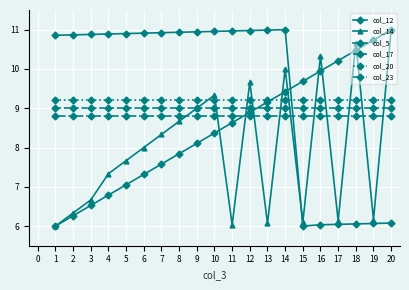

How many distinct data groups are displayed?

6